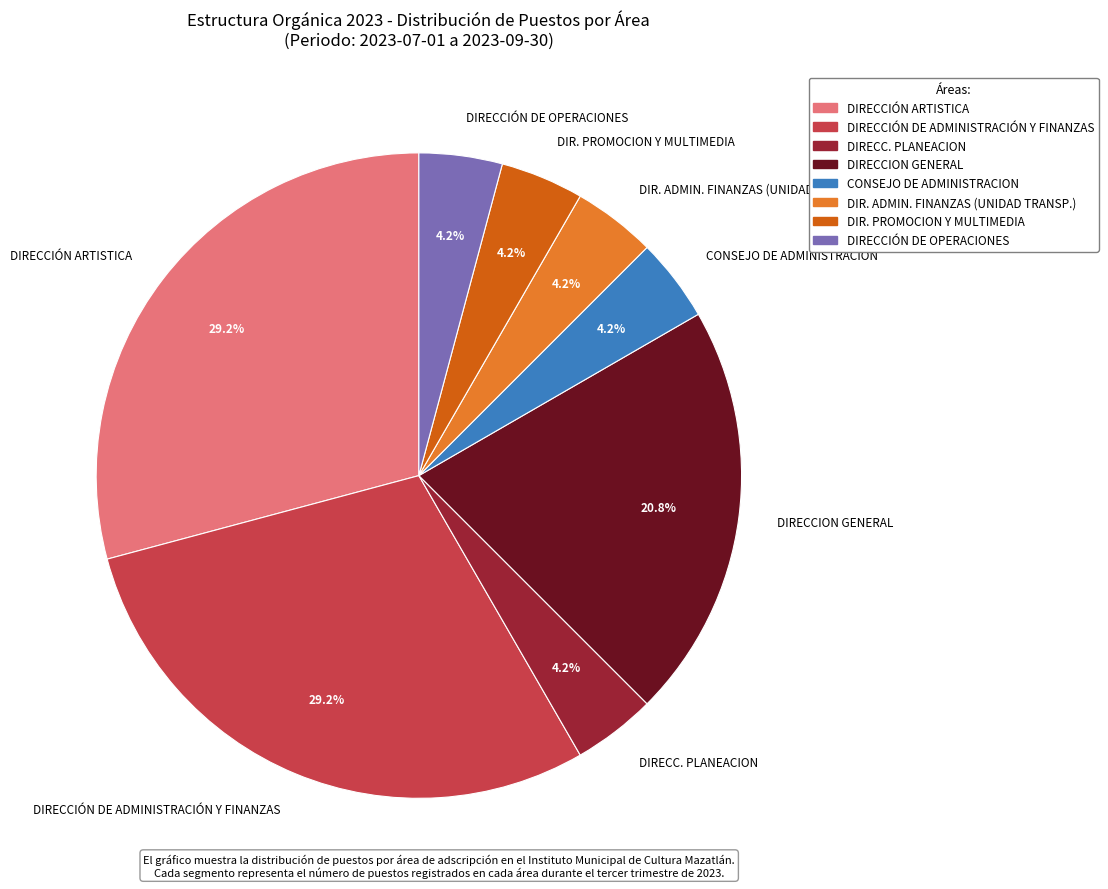

How much of the chart is everything except DIRECCIÓN DE OPERACIONES?

95.8%